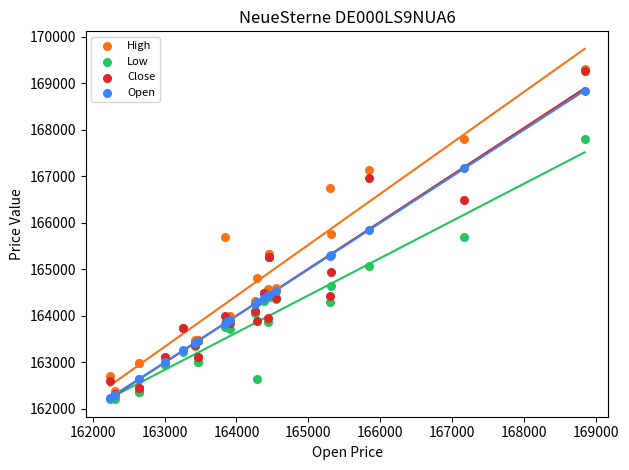

What are all the series names shown in the legend?

High, Low, Close, Open